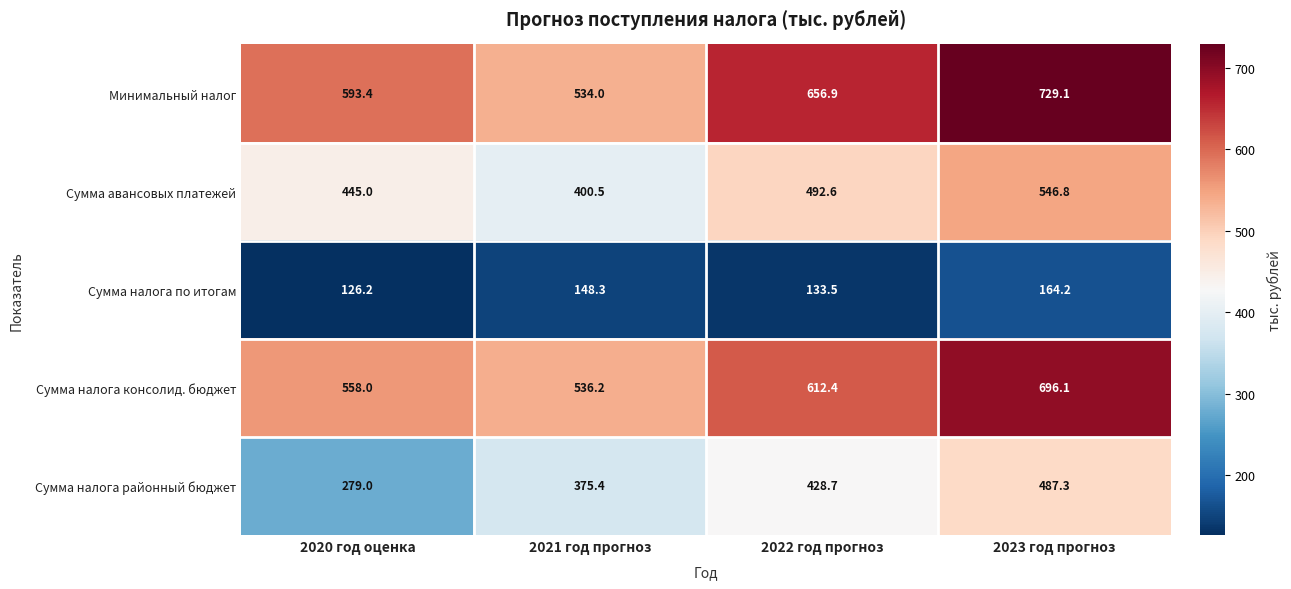

What is the average value of the Сумма налога районный бюджет series?

392.6